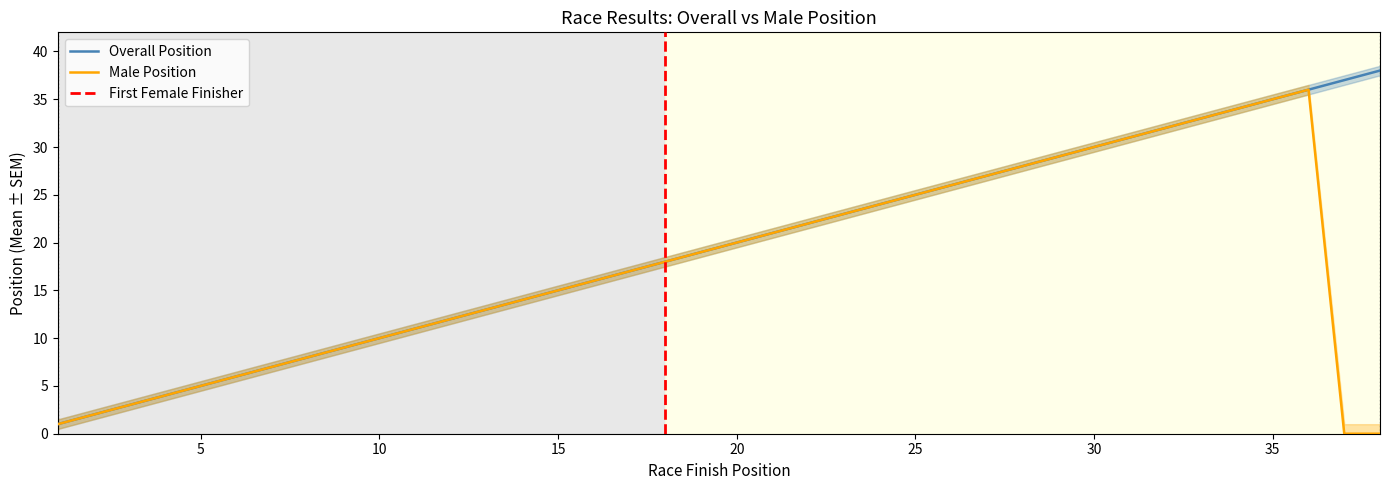

Reading left to right, what are all the values shown in this chart?

Male Position: 1.0	2.0	3.0	4.0	5.0	6.0	7.0	8.0	9.0	10.0	11.0	12.0	13.0	14.0	15.0	16.0	17.0	18.0	19.0	20.0	21.0	22.0	23.0	24.0	25.0	26.0	27.0	28.0	29.0	30.0	31.0	32.0	33.0	34.0	35.0	36.0	0.0	0.0
Overall Position: 1.0	2.0	3.0	4.0	5.0	6.0	7.0	8.0	9.0	10.0	11.0	12.0	13.0	14.0	15.0	16.0	17.0	18.0	19.0	20.0	21.0	22.0	23.0	24.0	25.0	26.0	27.0	28.0	29.0	30.0	31.0	32.0	33.0	34.0	35.0	36.0	37.0	38.0
Male Position upper: 1.5	2.5	3.5	4.5	5.5	6.5	7.5	8.5	9.5	10.5	11.5	12.5	13.5	14.5	15.5	16.5	17.5	18.5	19.5	20.5	21.5	22.5	23.5	24.5	25.5	26.5	27.5	28.5	29.5	30.5	31.5	32.5	33.5	34.5	35.5	36.5	1.0	1.0
Overall Position upper: 1.5	2.5	3.5	4.5	5.5	6.5	7.5	8.5	9.5	10.5	11.5	12.5	13.5	14.5	15.5	16.5	17.5	18.5	19.5	20.5	21.5	22.5	23.5	24.5	25.5	26.5	27.5	28.5	29.5	30.5	31.5	32.5	33.5	34.5	35.5	36.5	37.5	38.5
Male Position lower: 0.5	1.5	2.5	3.5	4.5	5.5	6.5	7.5	8.5	9.5	10.5	11.5	12.5	13.5	14.5	15.5	16.5	17.5	18.5	19.5	20.5	21.5	22.5	23.5	24.5	25.5	26.5	27.5	28.5	29.5	30.5	31.5	32.5	33.5	34.5	35.5	0.0	0.0
Overall Position lower: 0.5	1.5	2.5	3.5	4.5	5.5	6.5	7.5	8.5	9.5	10.5	11.5	12.5	13.5	14.5	15.5	16.5	17.5	18.5	19.5	20.5	21.5	22.5	23.5	24.5	25.5	26.5	27.5	28.5	29.5	30.5	31.5	32.5	33.5	34.5	35.5	36.5	37.5